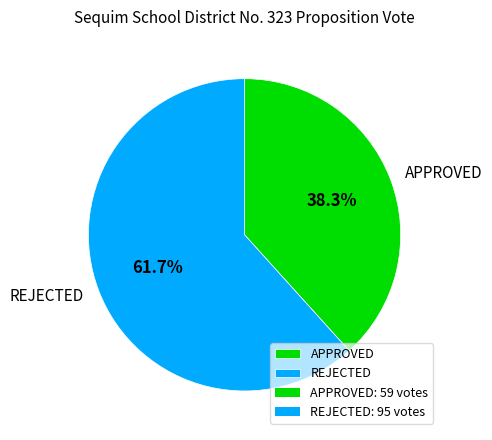

To the nearest percent, what is the difference between the largest and smallest slice percentages?

23%